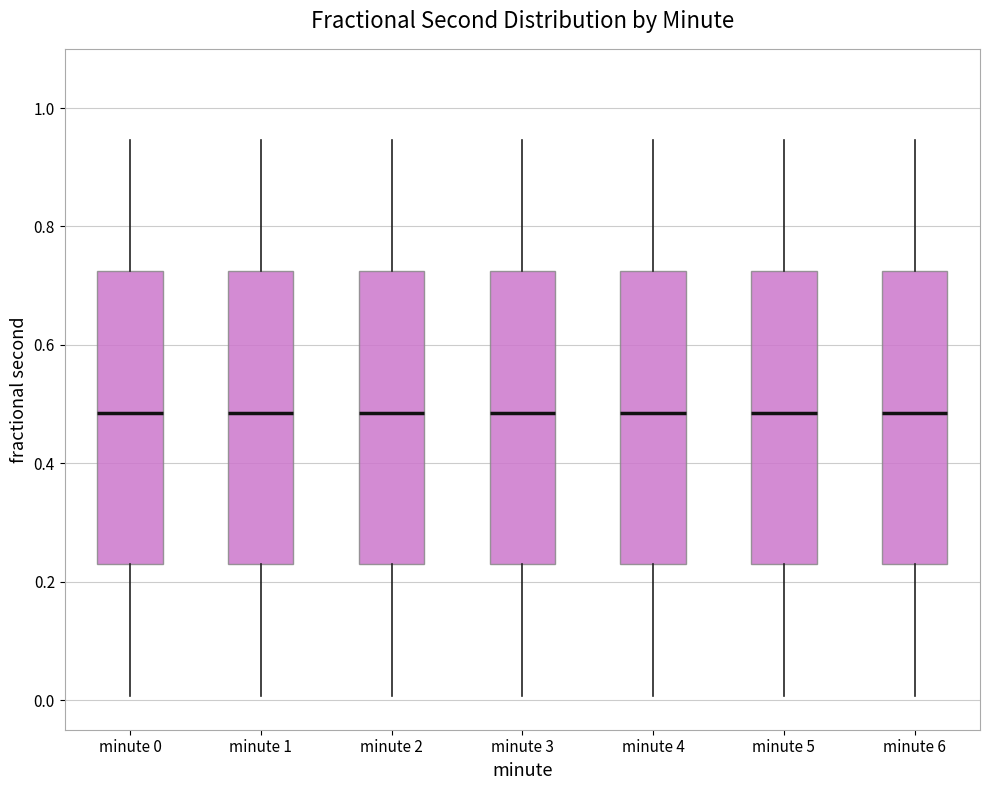

Reading left to right, transcribe this box plot: for each box, give where its median line is, the range the box spans, and where its two whiskers end, as read against the y-axis. The values are not printed on the chart, so give them approximately, as read against the axis.

minute 0: median 0.48, box 0.24 to 0.72, whiskers 0.00 to 0.94
minute 1: median 0.48, box 0.24 to 0.72, whiskers 0.00 to 0.94
minute 2: median 0.48, box 0.24 to 0.72, whiskers 0.00 to 0.94
minute 3: median 0.48, box 0.24 to 0.72, whiskers 0.00 to 0.94
minute 4: median 0.48, box 0.24 to 0.72, whiskers 0.00 to 0.94
minute 5: median 0.48, box 0.24 to 0.72, whiskers 0.00 to 0.94
minute 6: median 0.48, box 0.24 to 0.72, whiskers 0.00 to 0.94